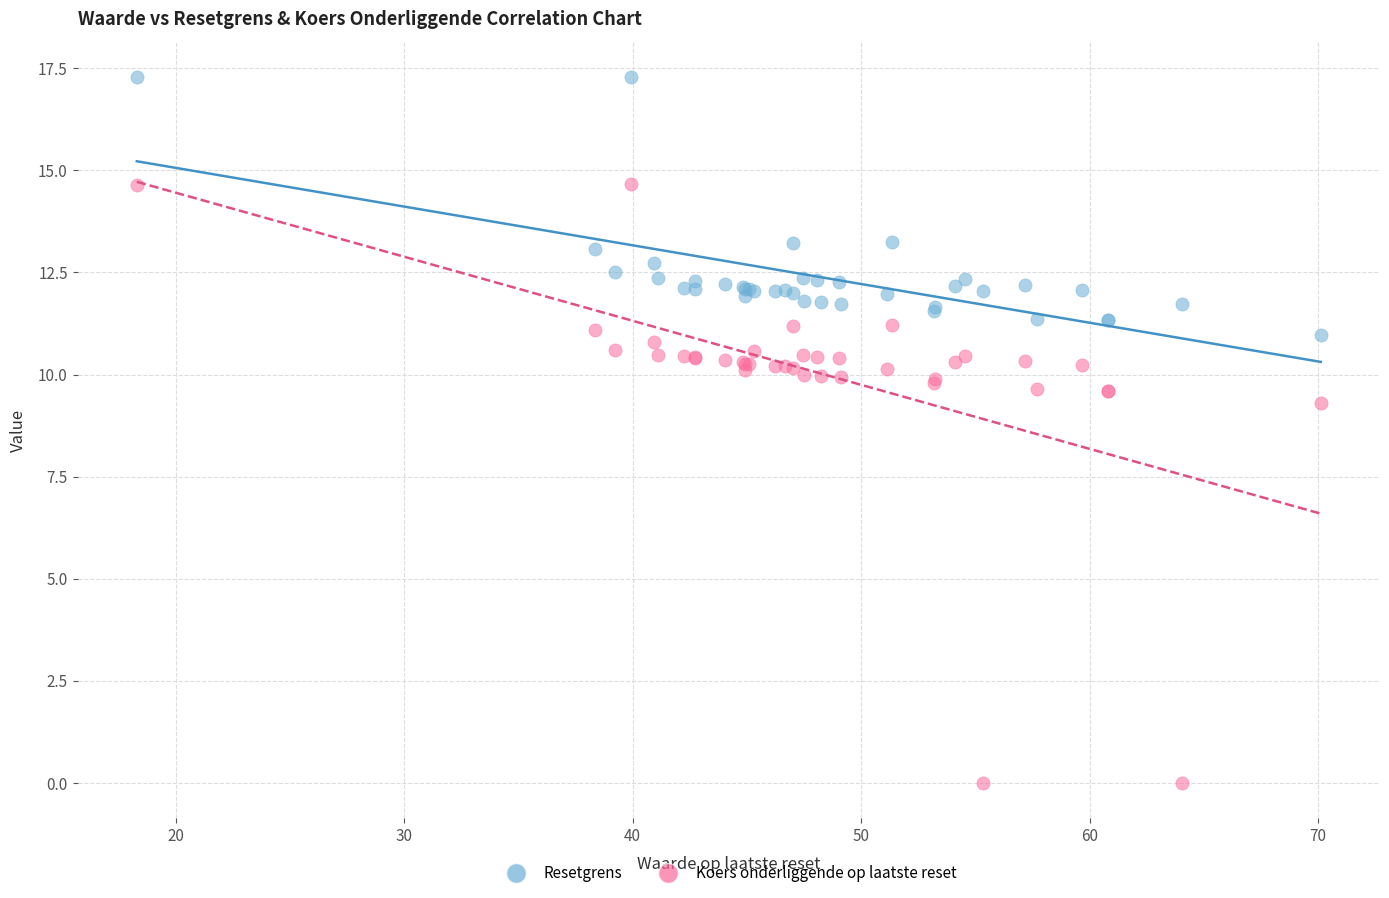

In the Koers onderliggende op laatste reset series, what Y value is closest to 7?

9.3